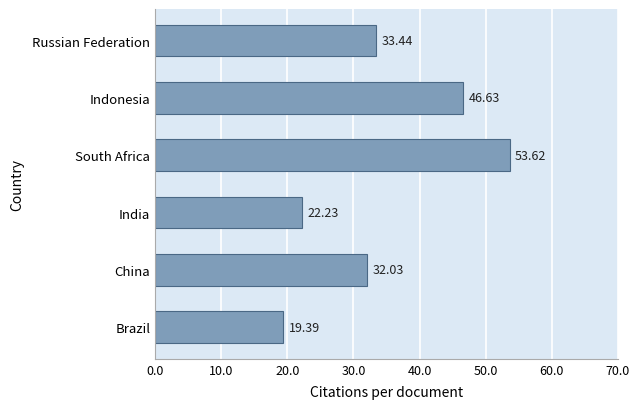

How many data points are less than 33?

3